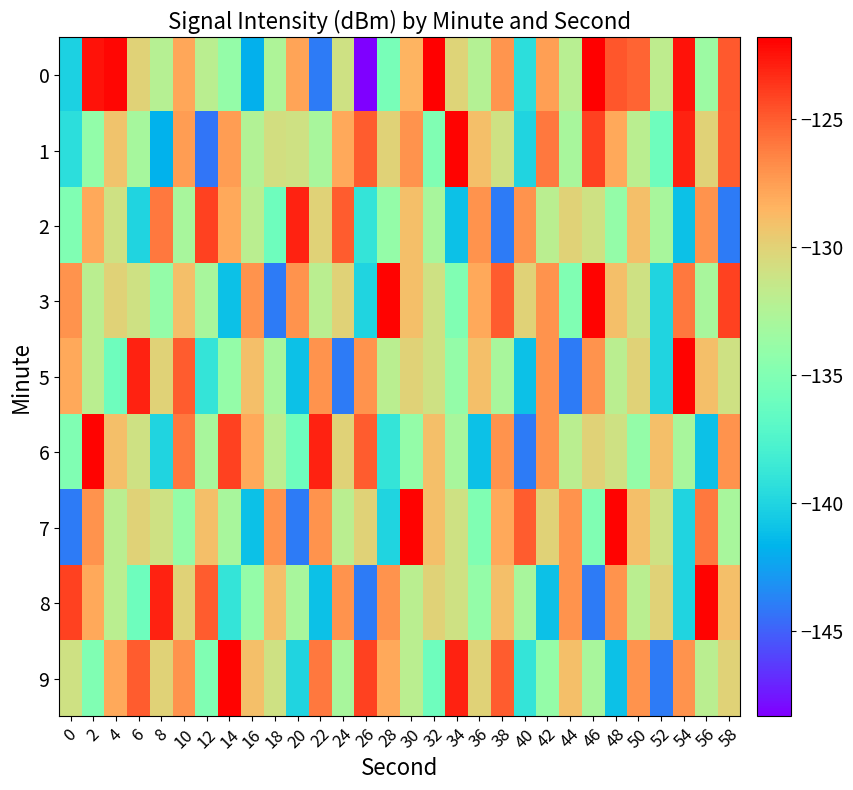

What is the difference between the highest and lowest values at 36?

14.0